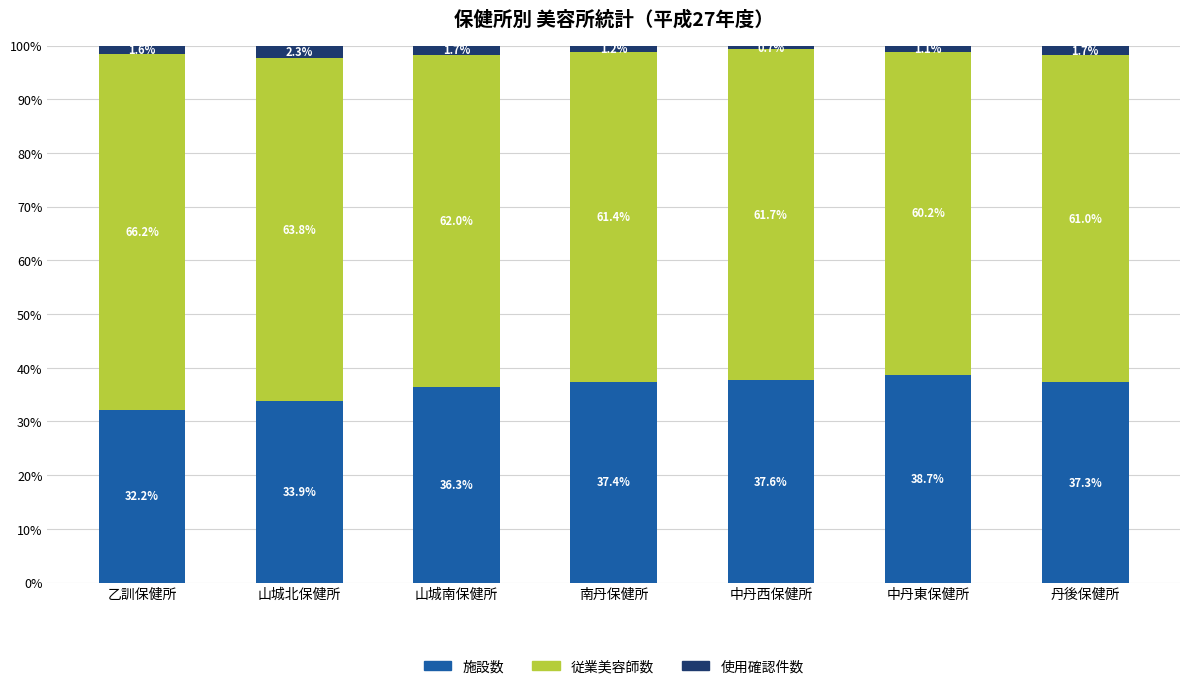

How many data points in 施設数 are above 37?

4